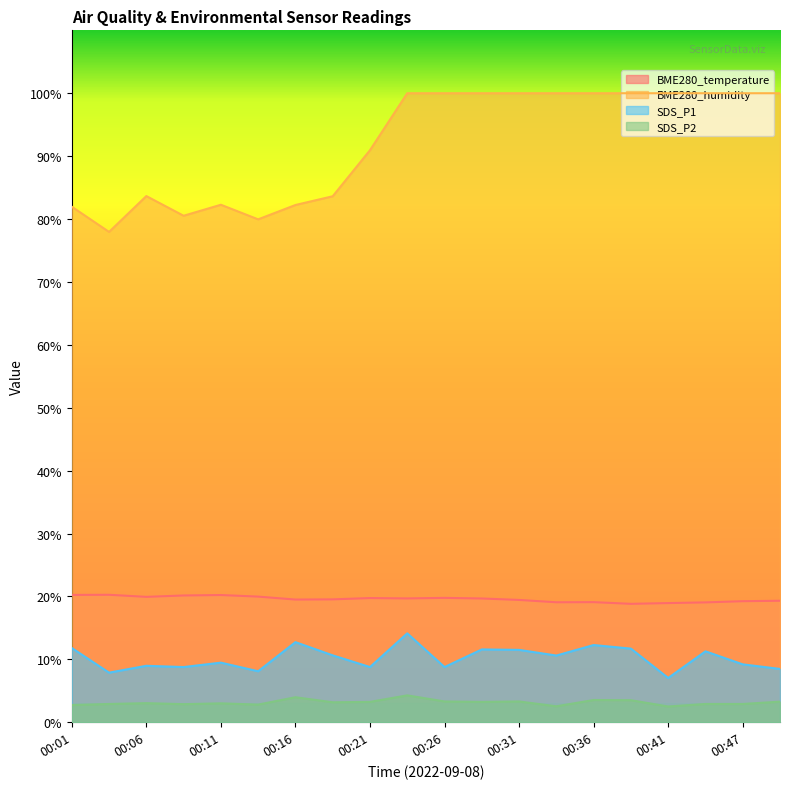

What is the highest value of the BME280_temperature series?

20.3